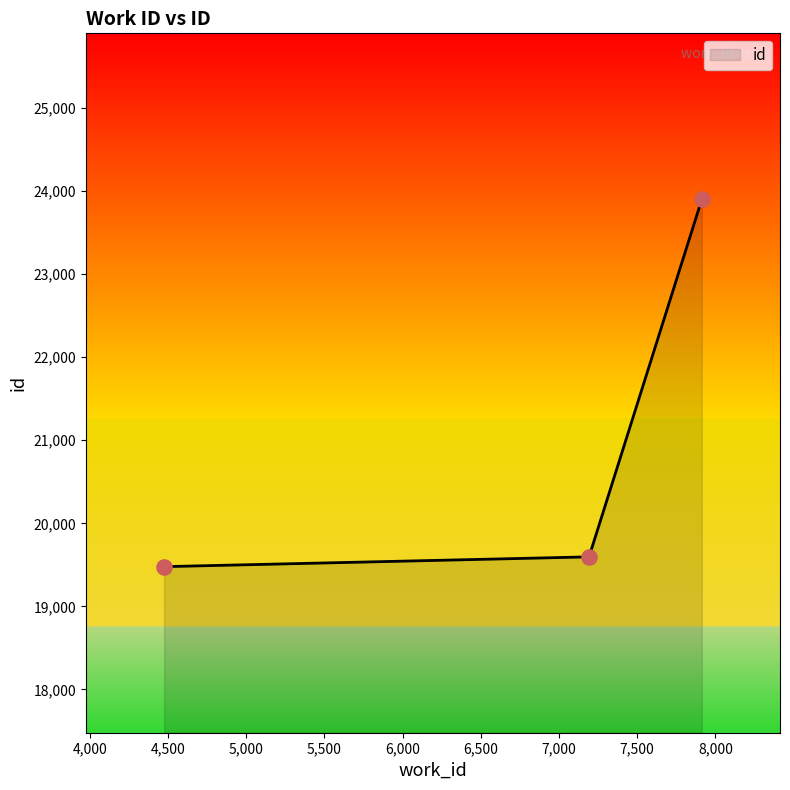

What is the smallest value displayed?

19478